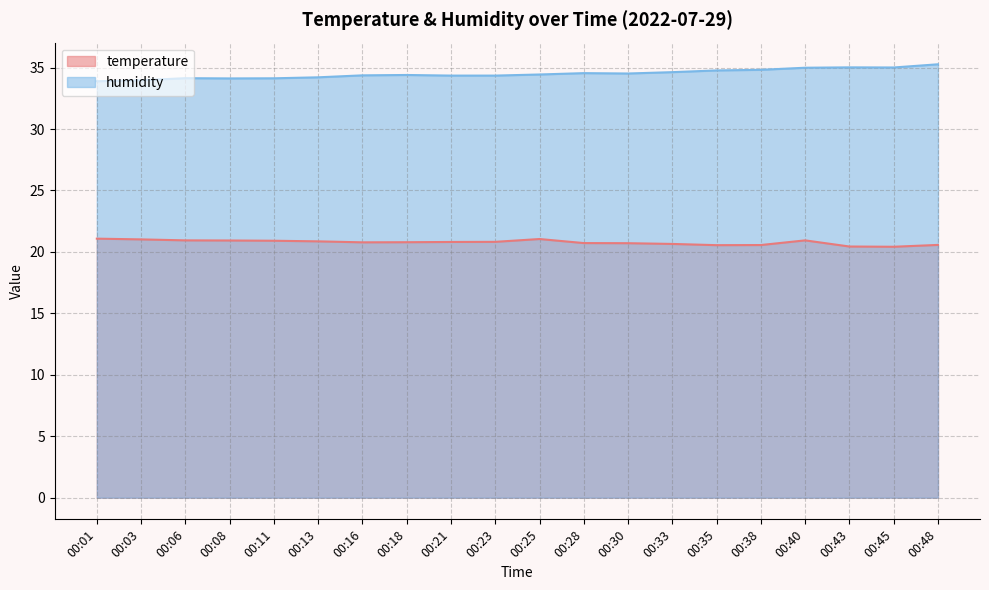

List the series in order of their peak value, lowest first.

temperature, humidity